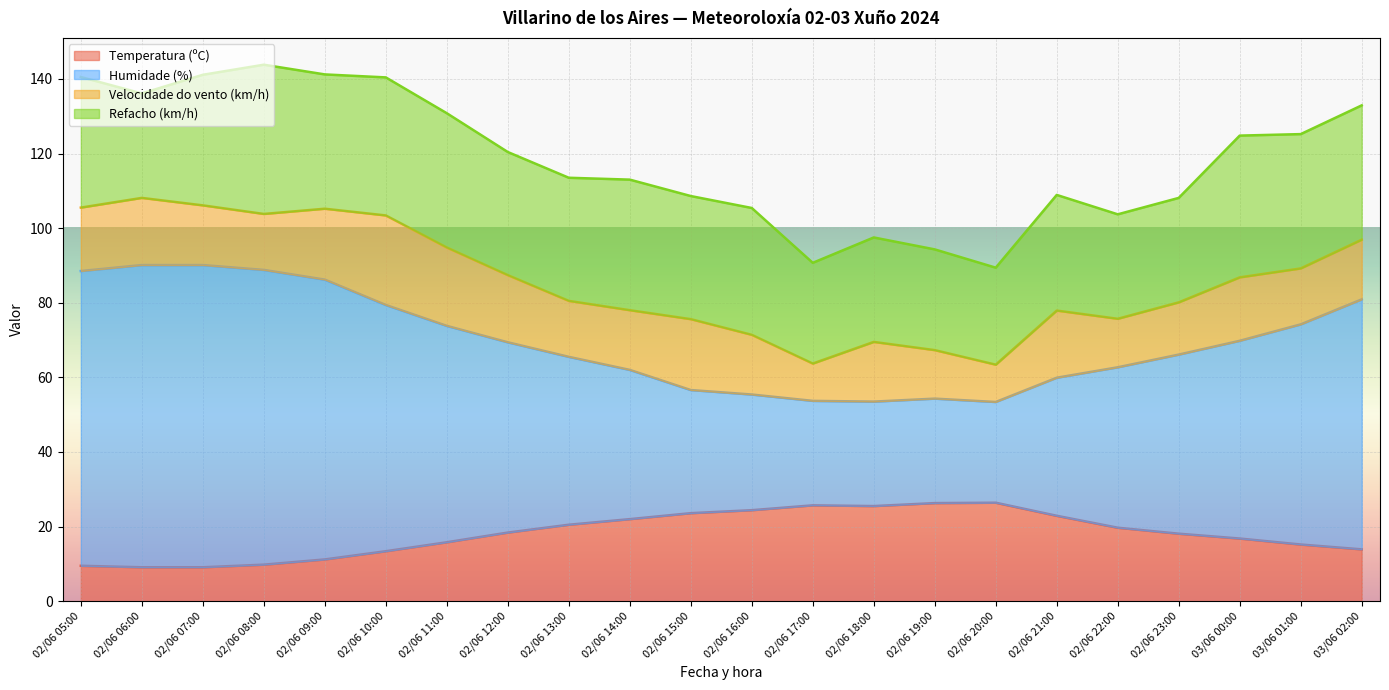

True or false: Humidade (%) and Temperatura (ºC) intersect in this chart.

False